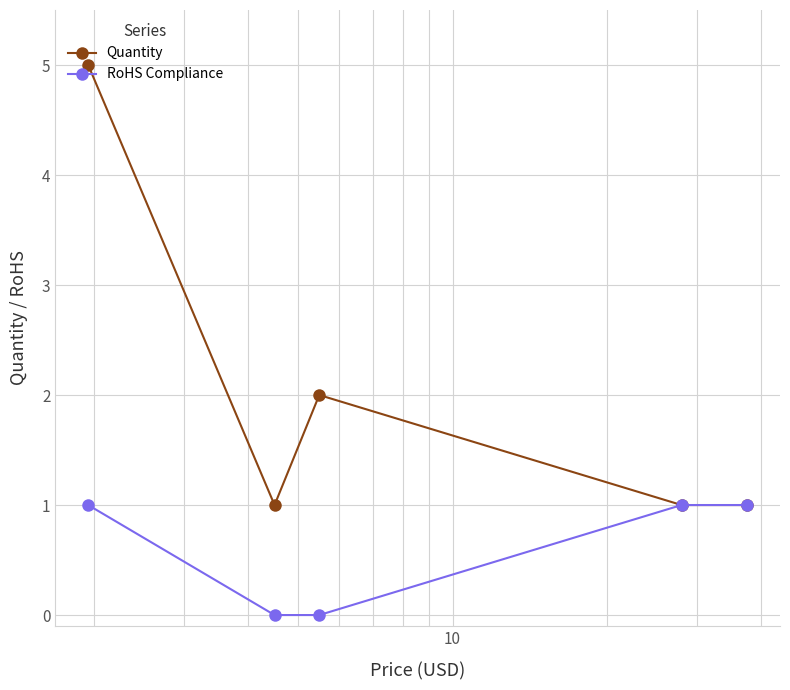

What is the greatest value displayed?

5